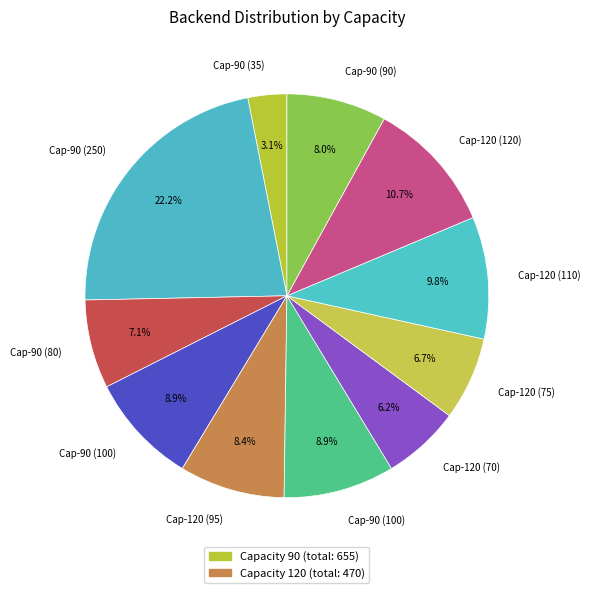

How many slices are in this pie chart?

11